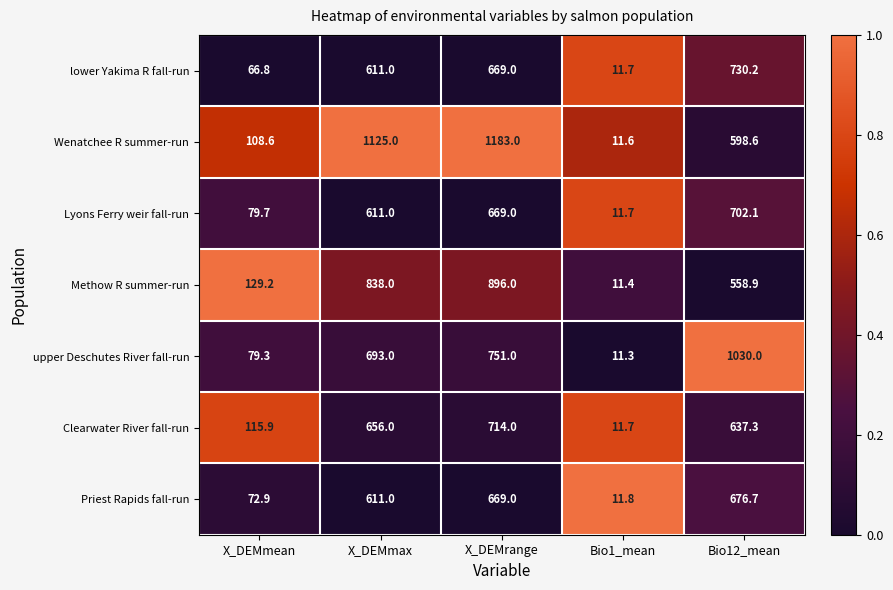

At which category is the sum across all series the highest?

X_DEMrange